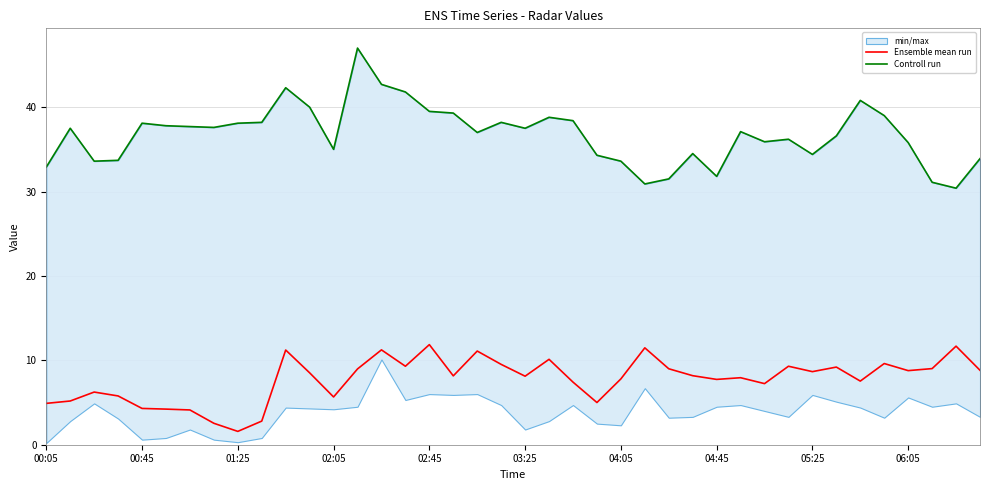

What is the maximum value shown in the chart?

47.0